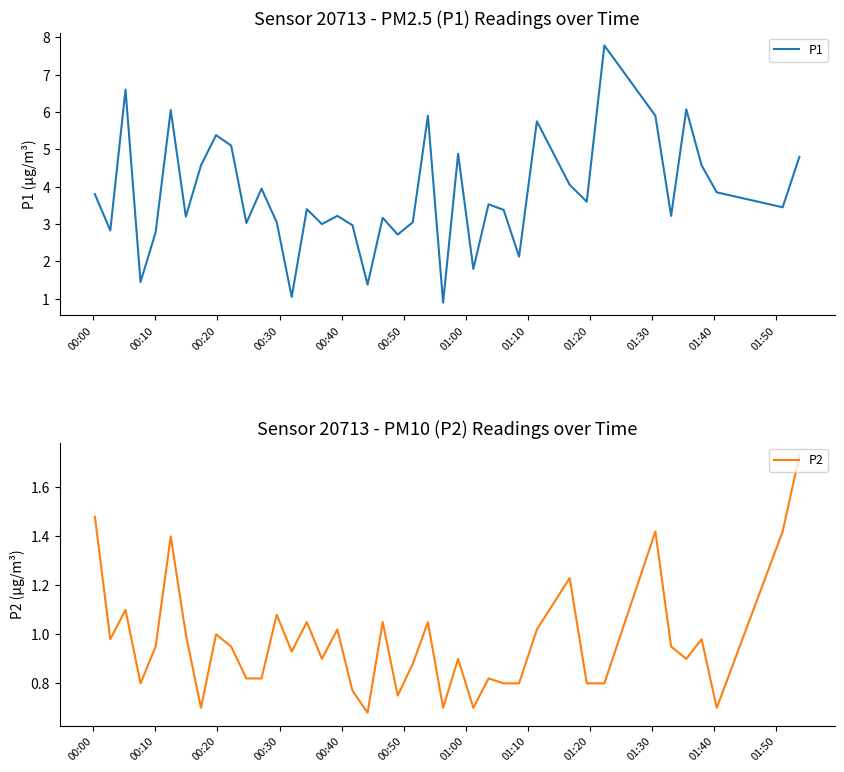

What is the lowest value of the P1 series?

0.9